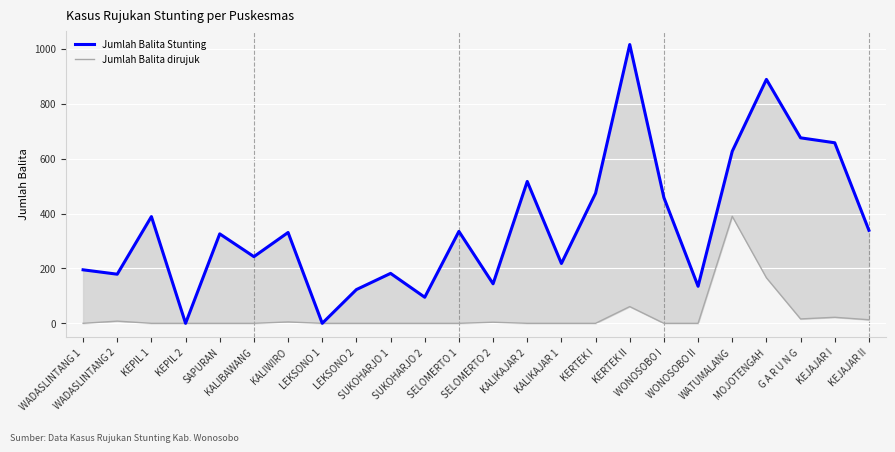

Which series has the largest total across all categories?

Jumlah Balita Stunting